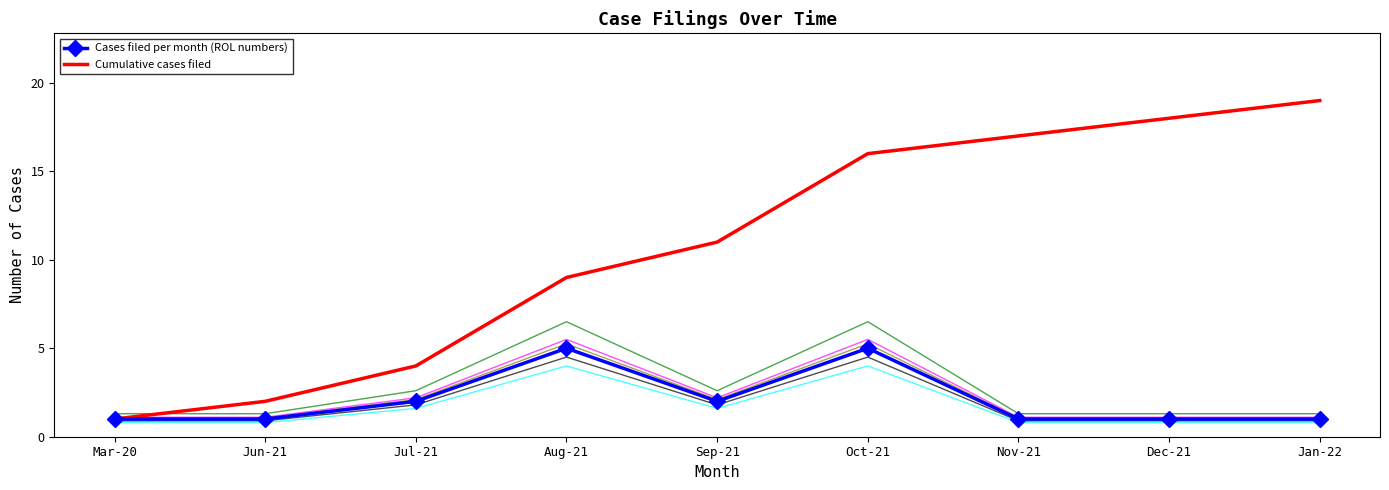

Between Jul-21 and Mar-20, which is larger?

Jul-21